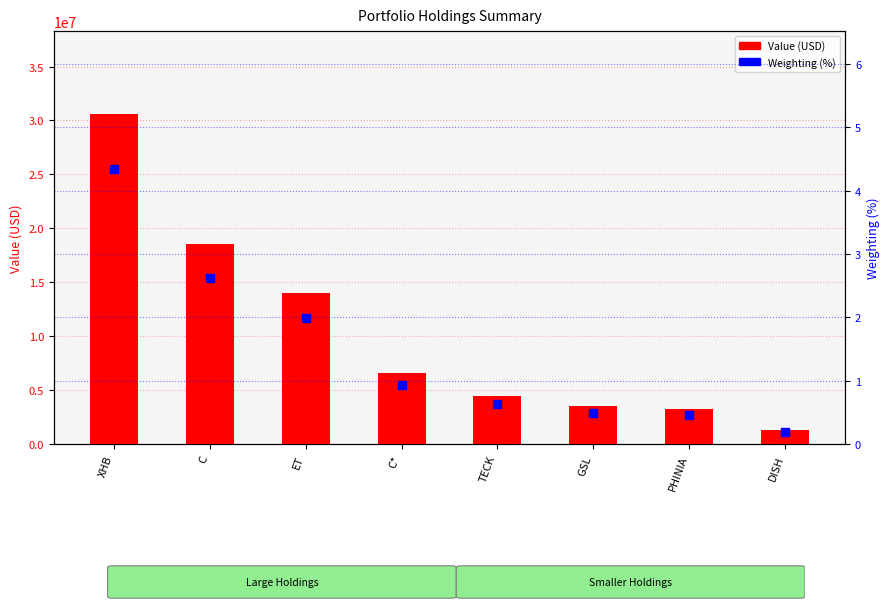

Which series has the largest total across all categories?

Value (USD)